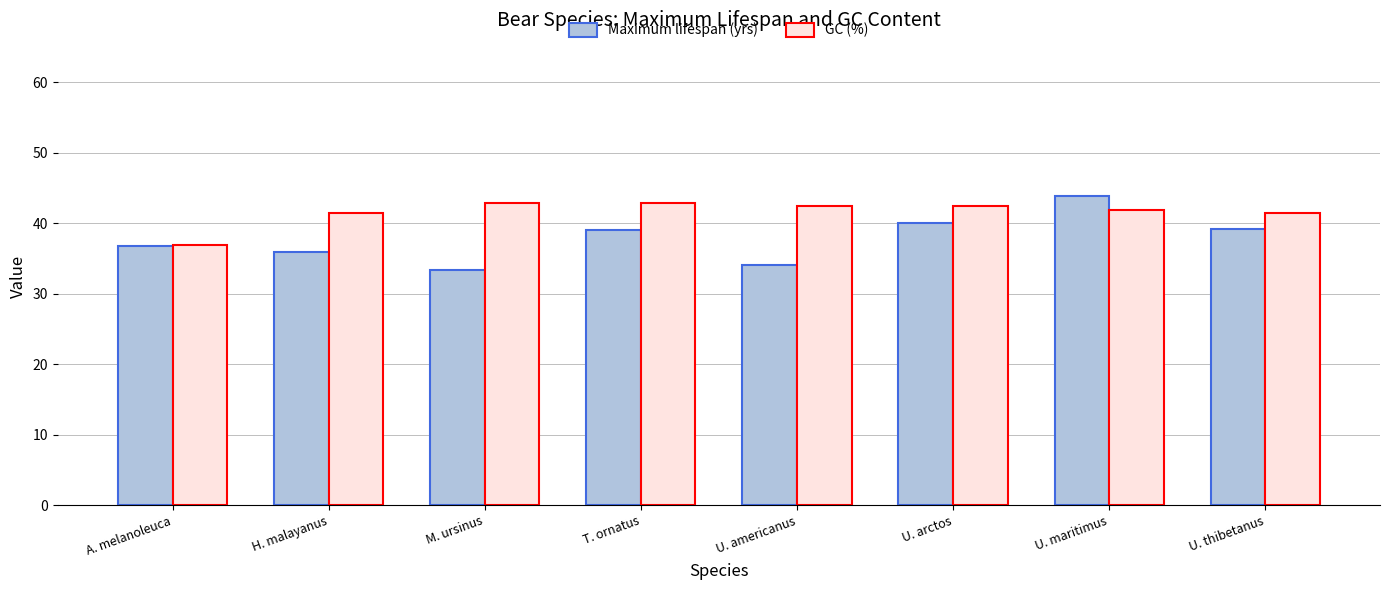

Between T. ornatus and U. maritimus, which series saw the biggest shift?

Maximum lifespan (yrs)